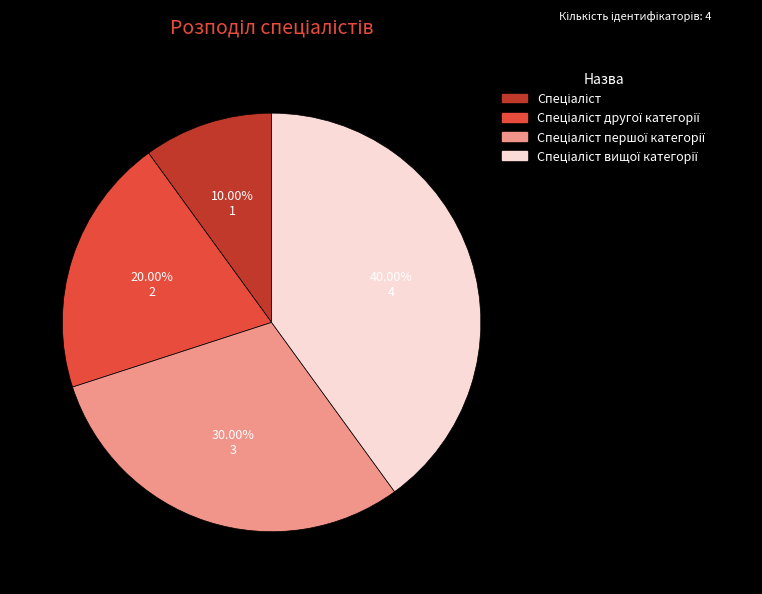

Is there a majority slice in this chart?

No